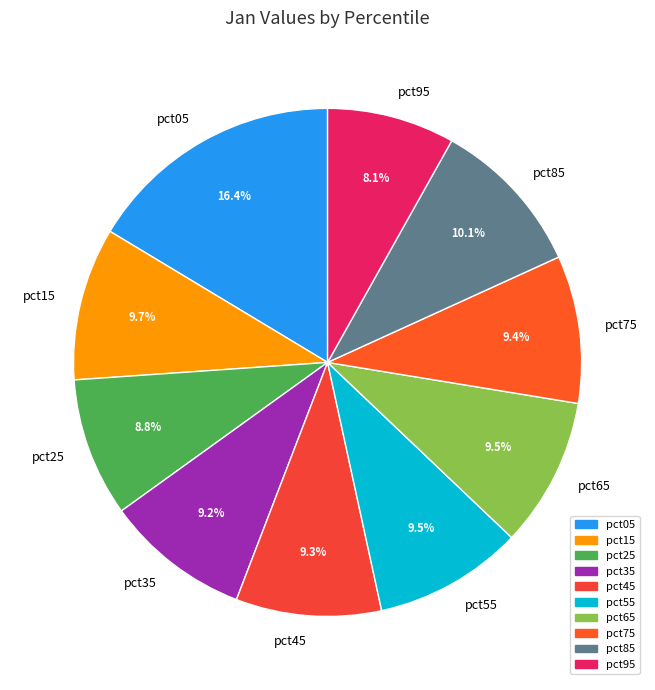

Which slice is the largest?

pct05